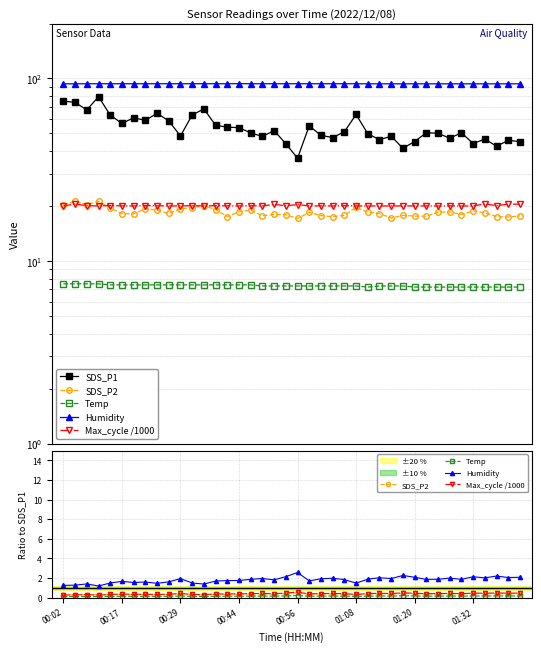

True or false: SDS_P2 and Temp intersect in this chart.

False